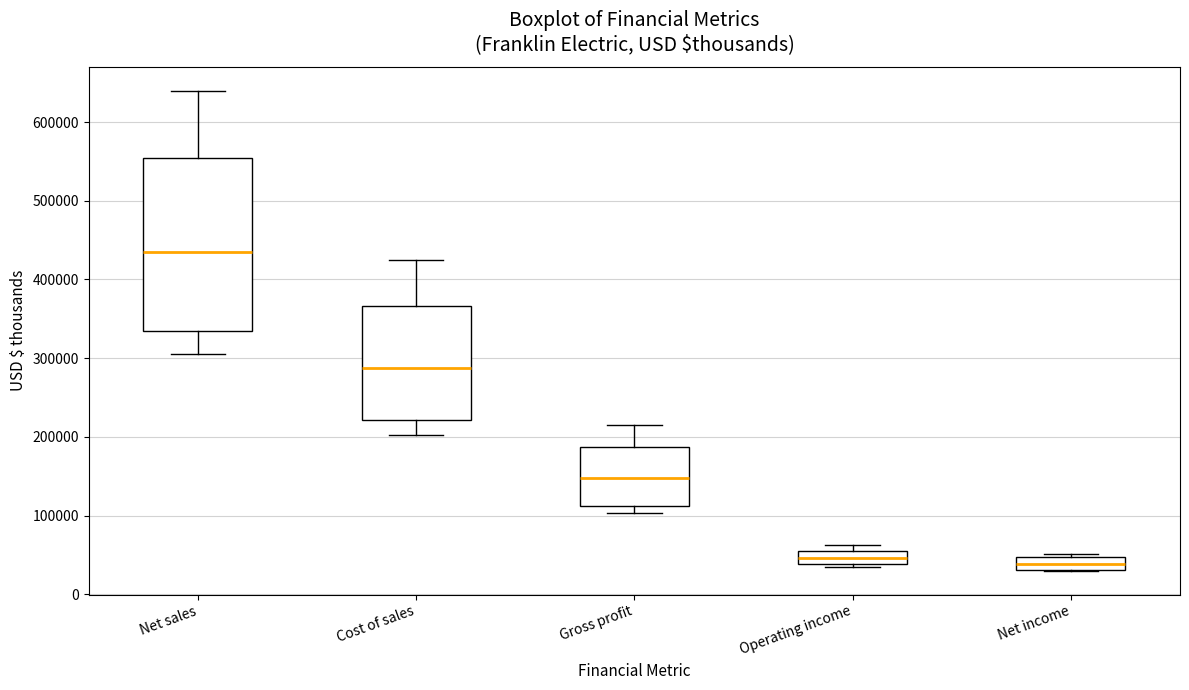

Reading left to right, transcribe this box plot: for each box, give where its median line is, the range the box spans, and where its two whiskers end, as read against the y-axis. The values are not printed on the chart, so give them approximately, as read against the axis.

Net sales: median 430000, box 330000 to 550000, whiskers 310000 to 640000
Cost of sales: median 290000, box 220000 to 370000, whiskers 200000 to 420000
Gross profit: median 150000, box 110000 to 190000, whiskers 100000 to 220000
Operating income: median 50000, box 40000 to 60000, whiskers 30000 to 60000 (just above the box's upper edge)
Net income: median 40000, box 30000 to 50000, whiskers 30000 to 50000 (just above the box's upper edge)